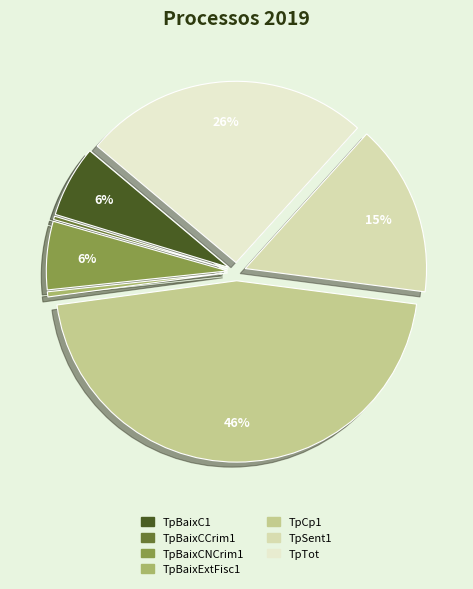

To the nearest percent, what is the average slice percentage?

14%